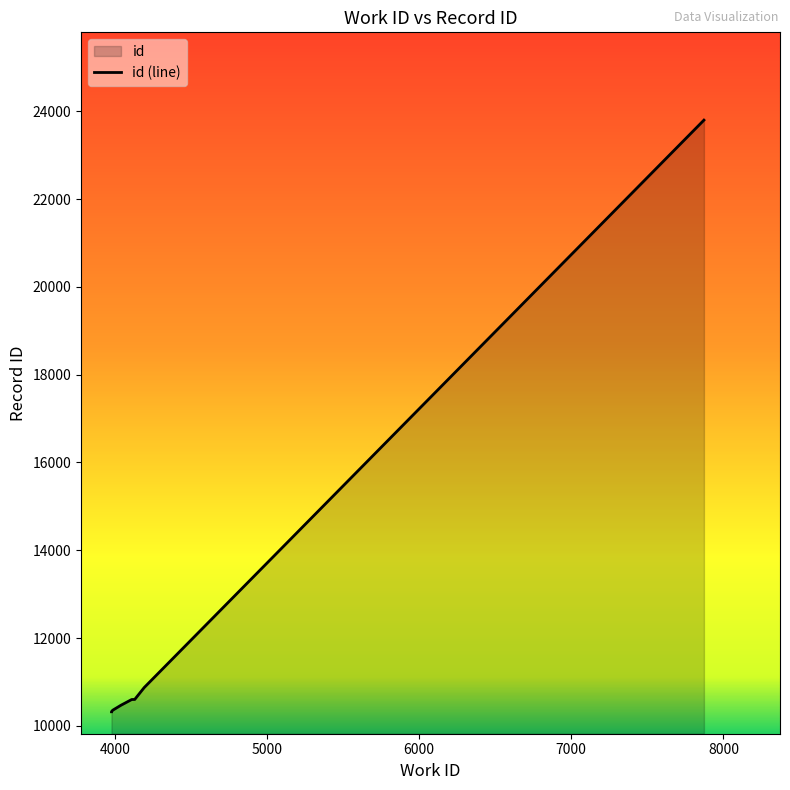

True or false: the data shows 6270 at 4193.

False